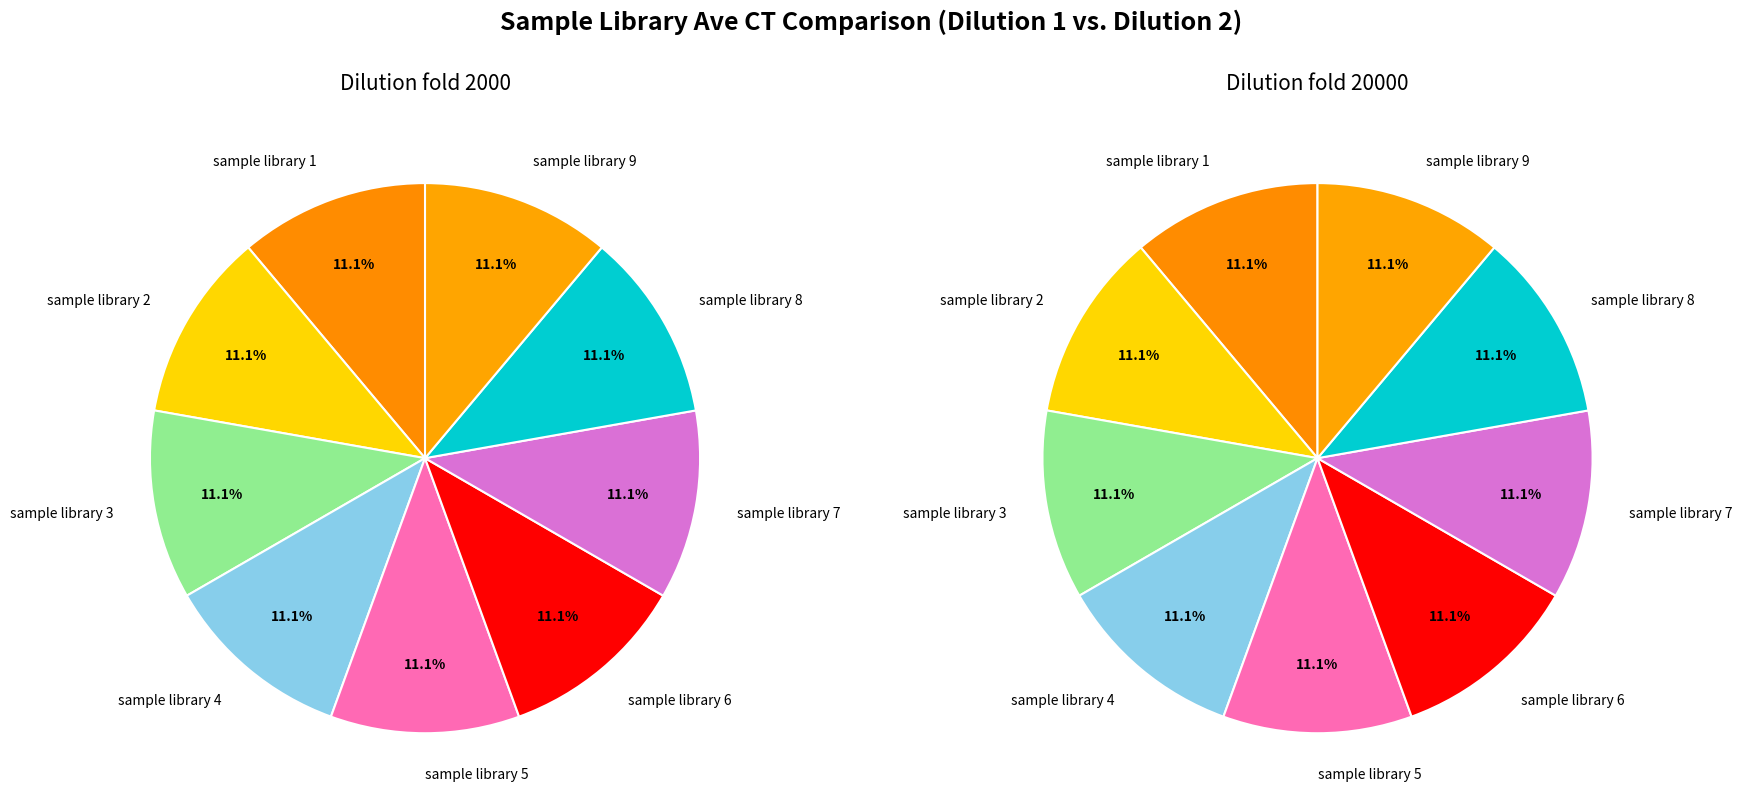

Between sample library 4 and sample library 9, which series saw the biggest shift?

dilution 1 (2000)